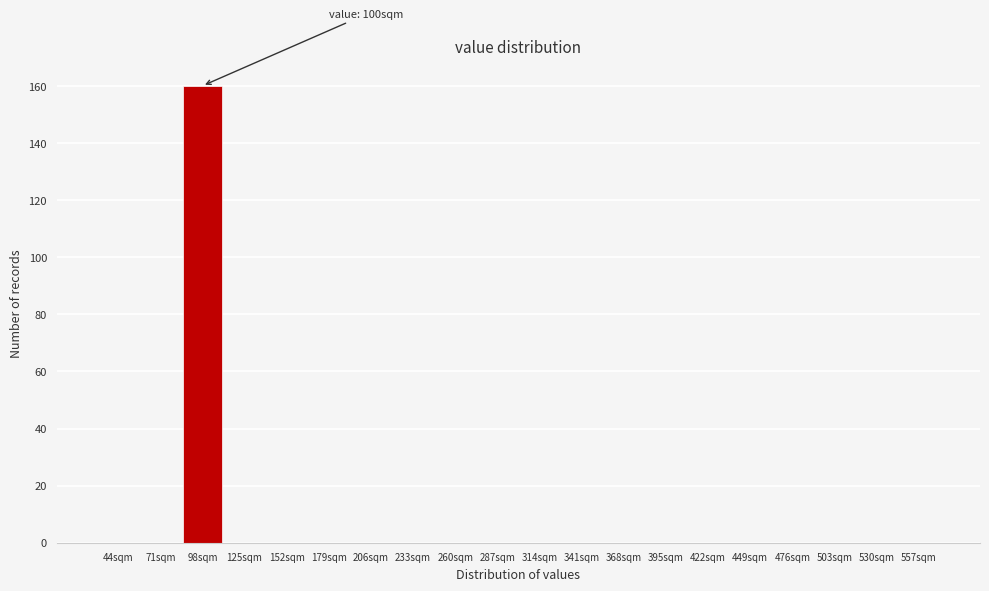

Reading left to right, transcribe all the data shown in this chart.

44sqm=0	71sqm=0	98sqm=160	125sqm=0	152sqm=0	179sqm=0	206sqm=0	233sqm=0	260sqm=0	287sqm=0	314sqm=0	341sqm=0	368sqm=0	395sqm=0	422sqm=0	449sqm=0	476sqm=0	503sqm=0	530sqm=0	557sqm=0